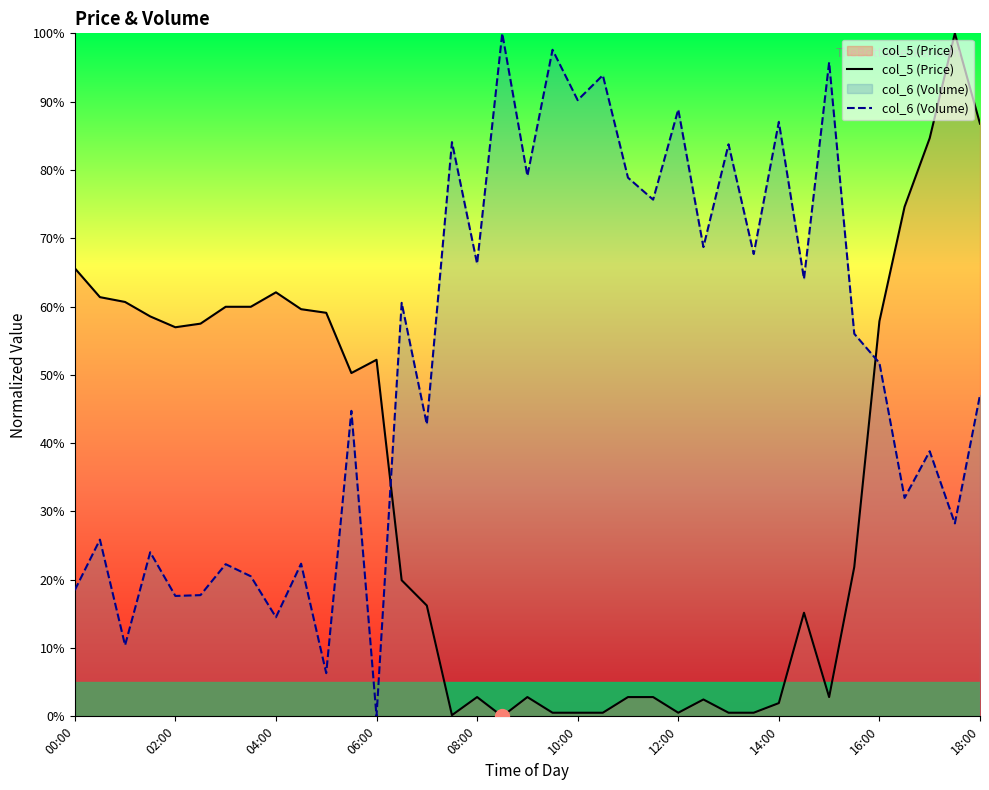

What are all the series names shown in the legend?

col_5 (Price), col_6 (Volume)